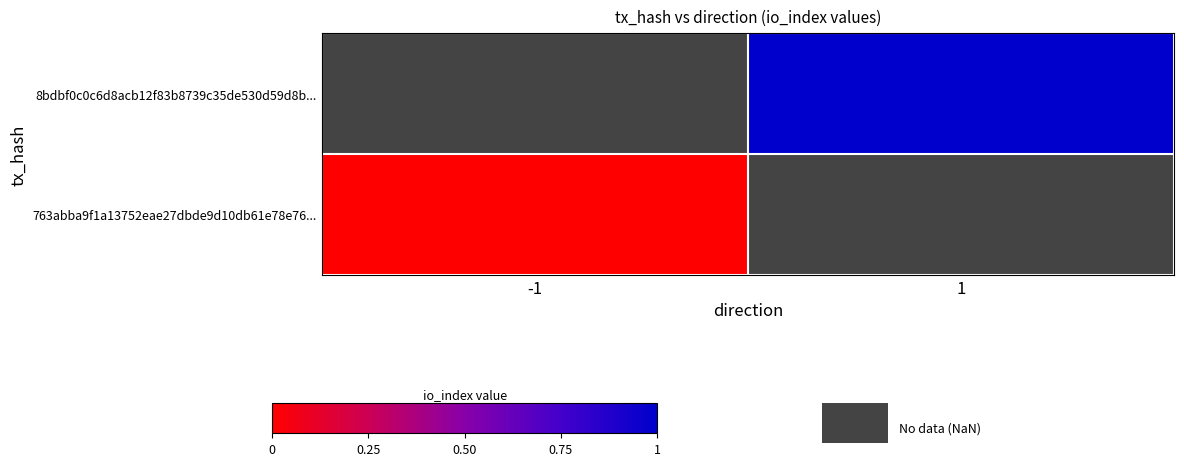

Is the value of 763abba9f1a13752eae27dbde9d10db61e78e76... at -1 greater than the value of 8bdbf0c0c6d8acb12f83b8739c35de530d59d8b... at -1?

No